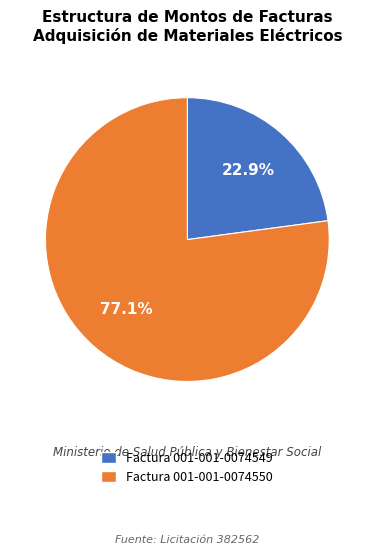

Does Factura 001-001-0074550 represent more than half of the total?

Yes